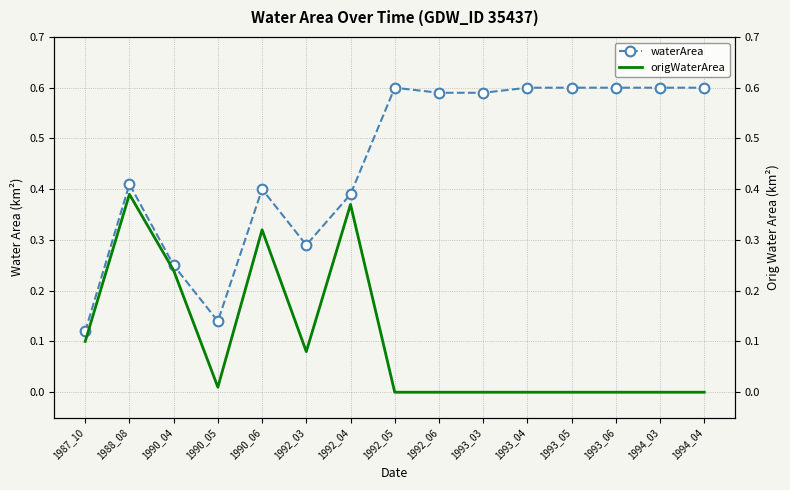

Is the value of waterArea at 1992_03 greater than the value of origWaterArea at 1994_04?

Yes